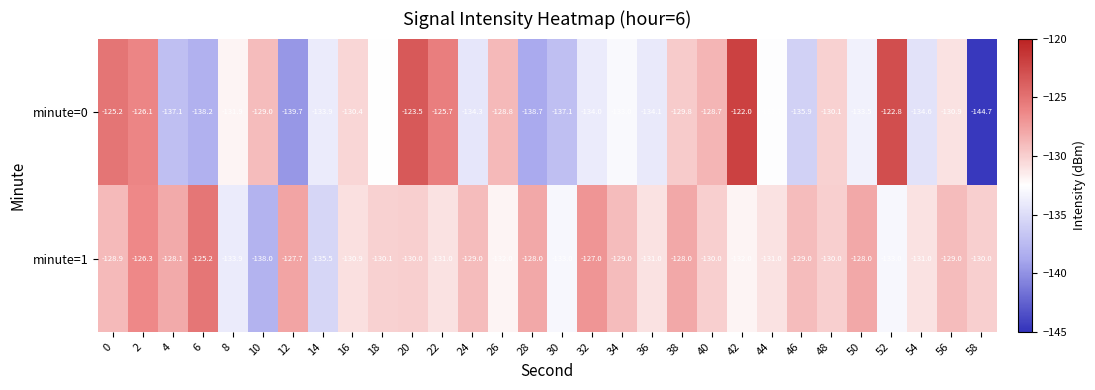

What is the difference between the highest and lowest values at 4?

9.0